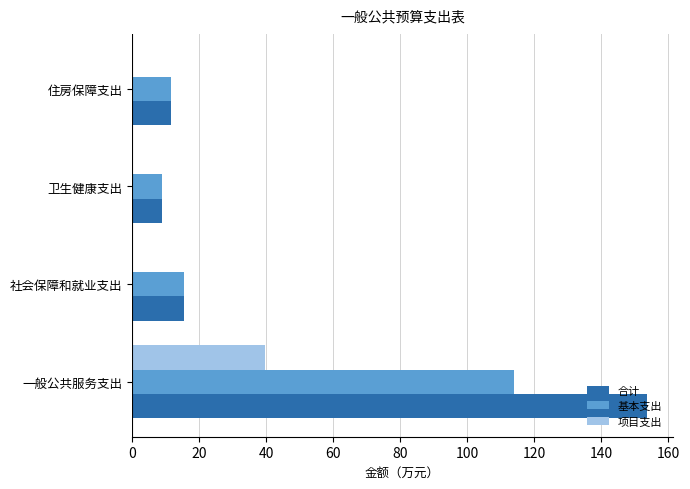

Is the value of 项目支出 at 住房保障支出 greater than the value of 基本支出 at 卫生健康支出?

No